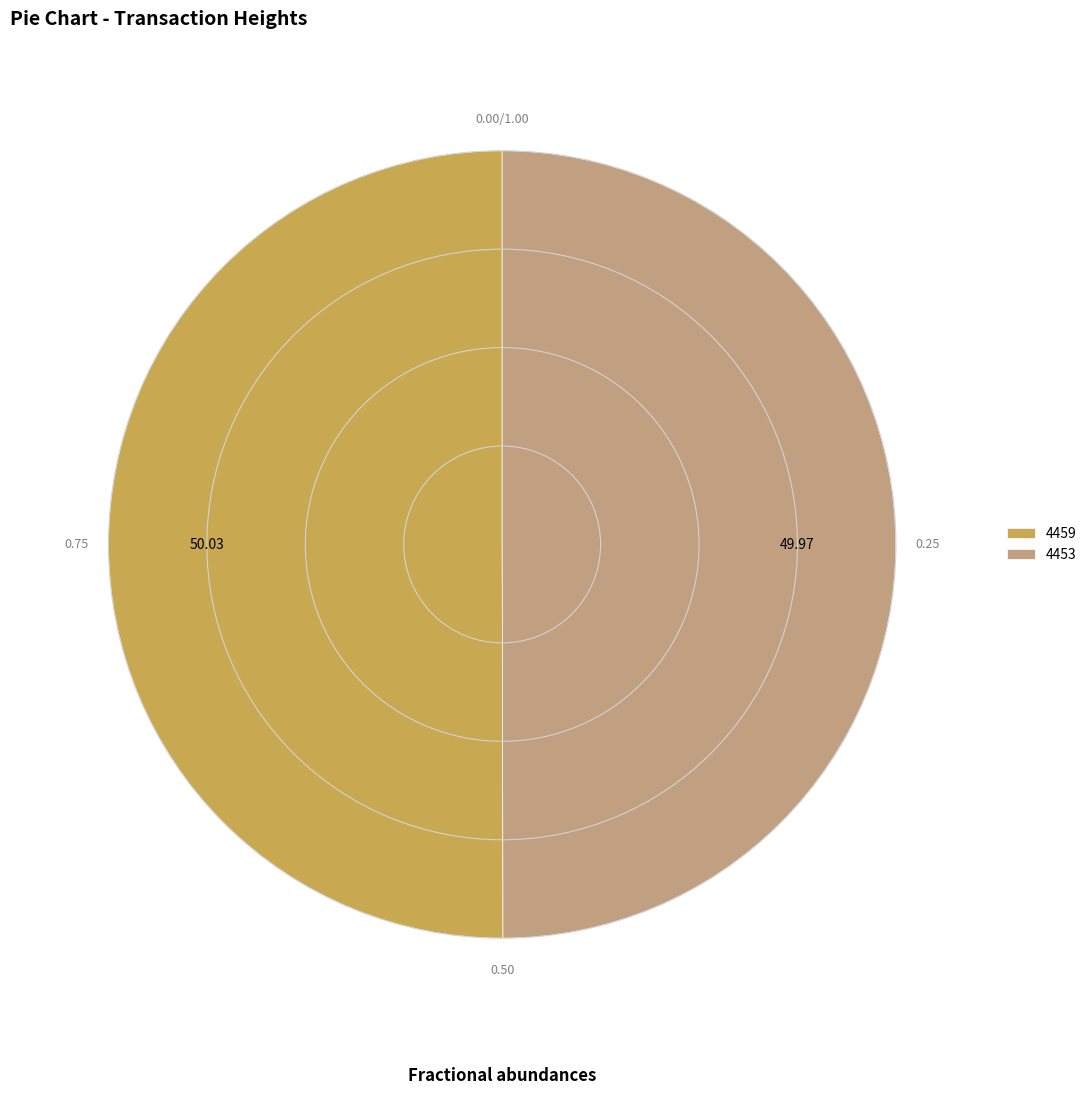

Count the number of slices in the pie.

2